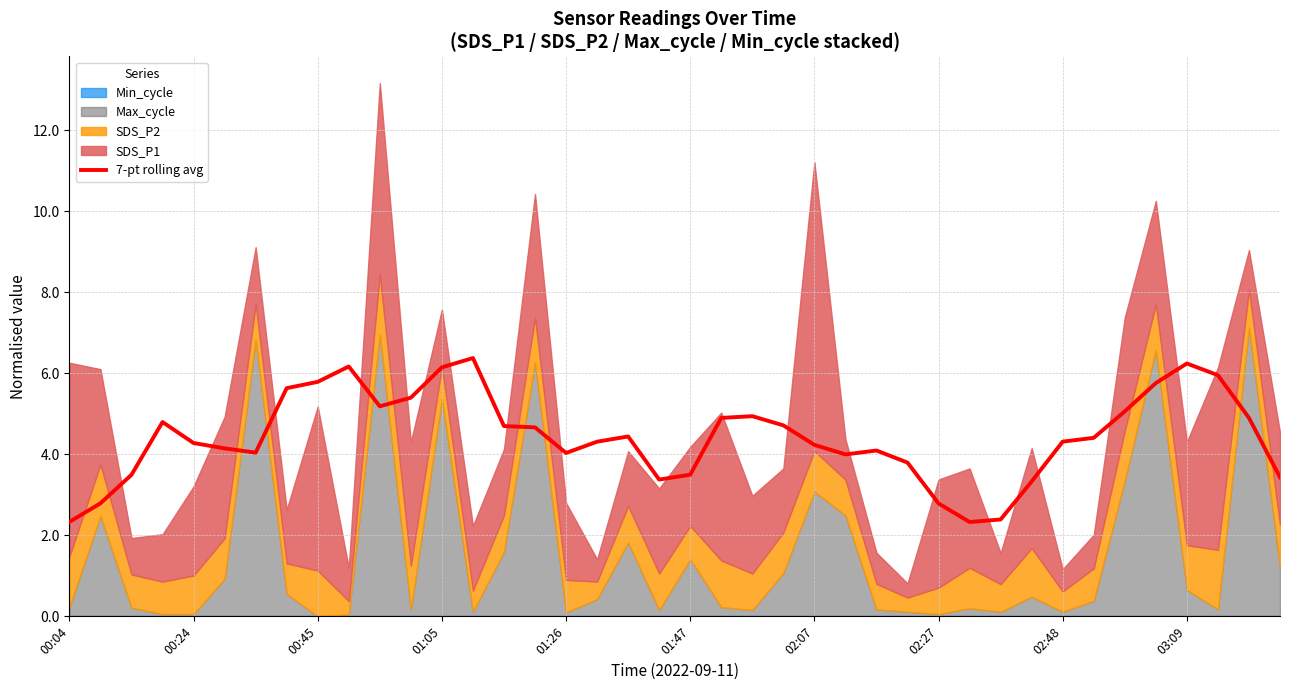

Reading left to right, what are all the values shown in this chart?

2.3	2.8	3.5	4.8	4.3	4.1	4.0	5.6	5.8	6.2	5.2	5.4	6.1	6.4	4.7	4.7	4.0	4.3	4.4	3.4	3.5	4.9	4.9	4.7	4.2	4.0	4.1	3.8	2.8	2.3	2.4	3.3	4.3	4.4	5.1	5.8	6.2	6.0	4.9	3.4